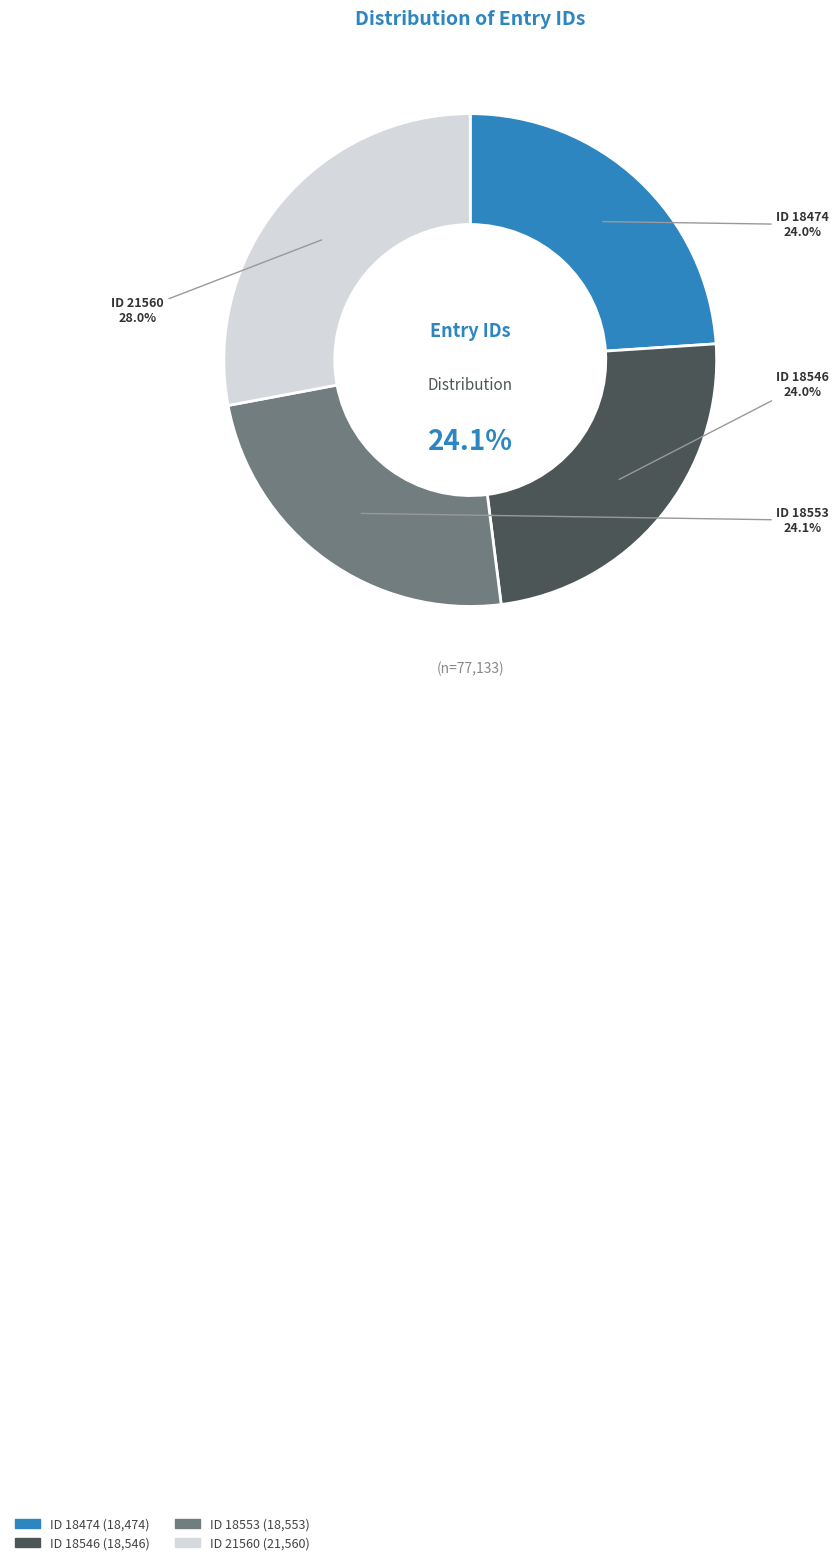

Does ID 18546 account for over 50% of the chart?

No